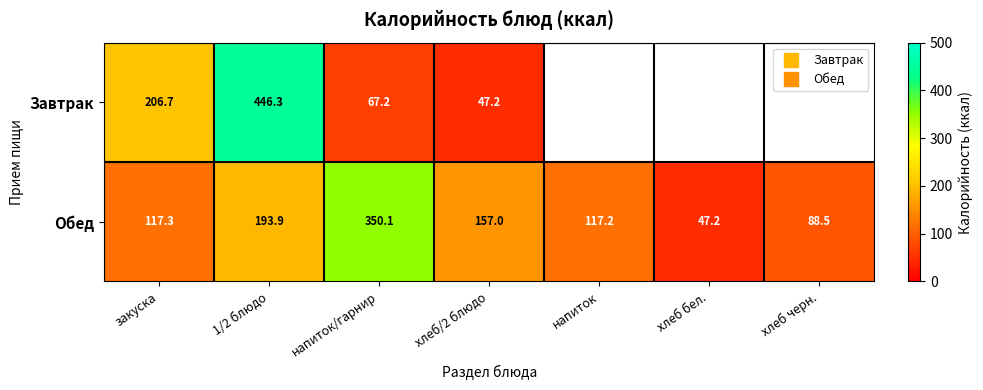

What is the highest value of the Обед series?

350.1